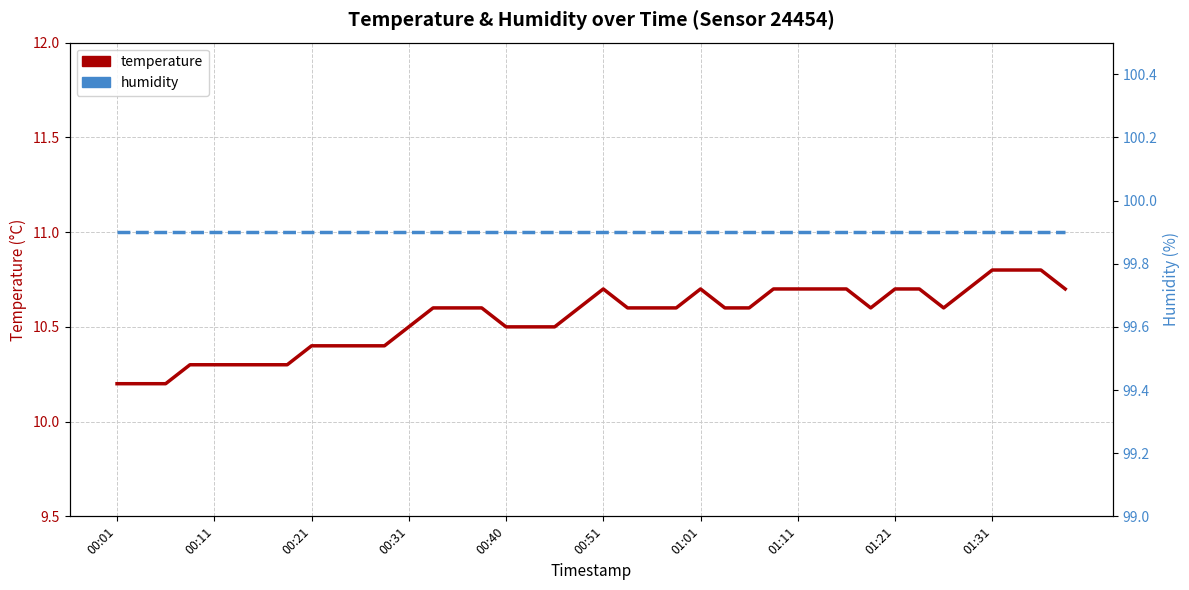

What are all the series names shown in the legend?

temperature, humidity